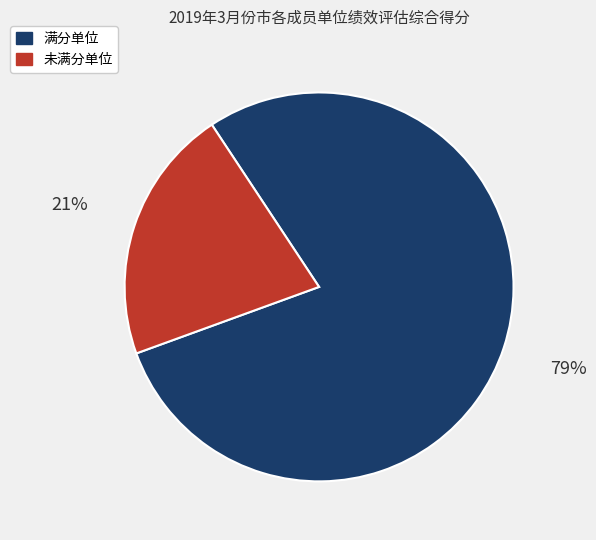

To the nearest percent, what is the average slice percentage?

50%